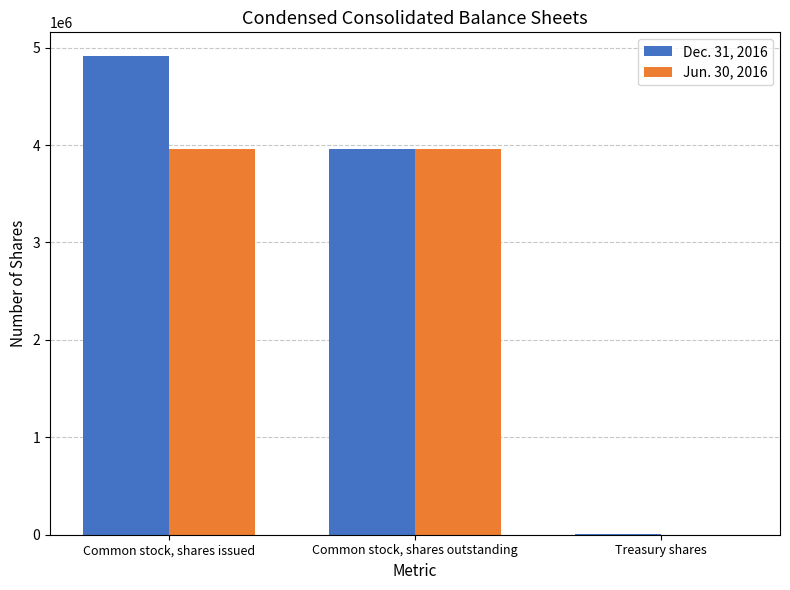

Reading left to right, what are all the values shown in this chart?

Dec. 31, 2016: Common stock, shares issued=4910951	Common stock, shares outstanding=3958540	Treasury shares=7185
Jun. 30, 2016: Common stock, shares issued=3958540	Common stock, shares outstanding=3958540	Treasury shares=0